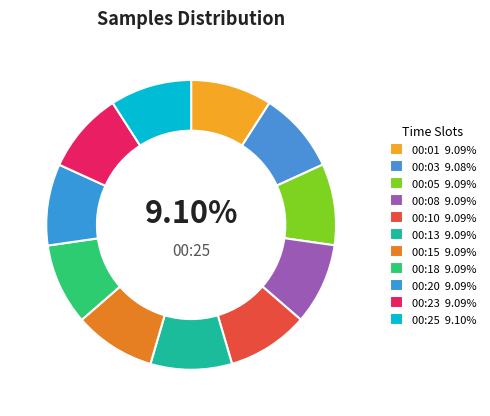

Count the number of slices in the pie.

11